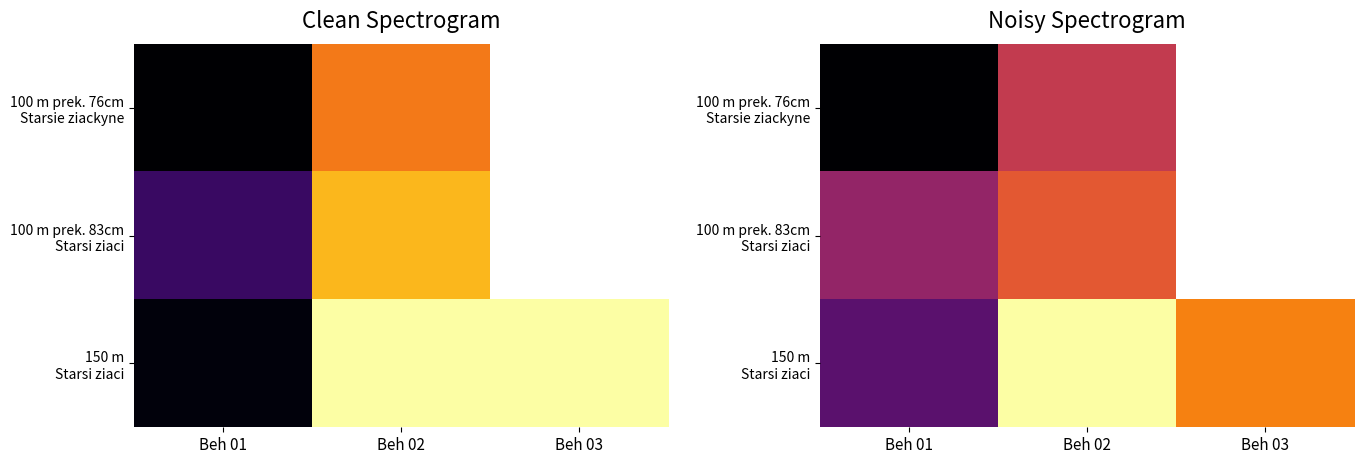

What is the sum of all 150 m Starsi ziaci values?

16.9